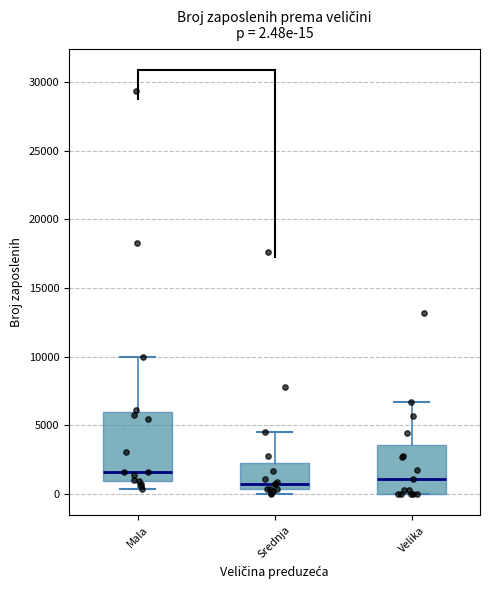

Which box is the tallest, from its lower edge to its upper edge?

Mala